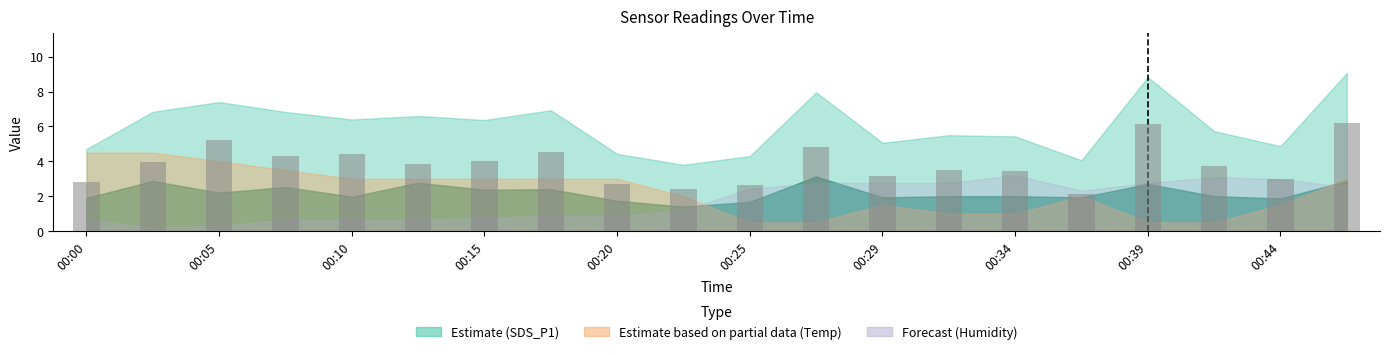

Are the bars horizontal?

No